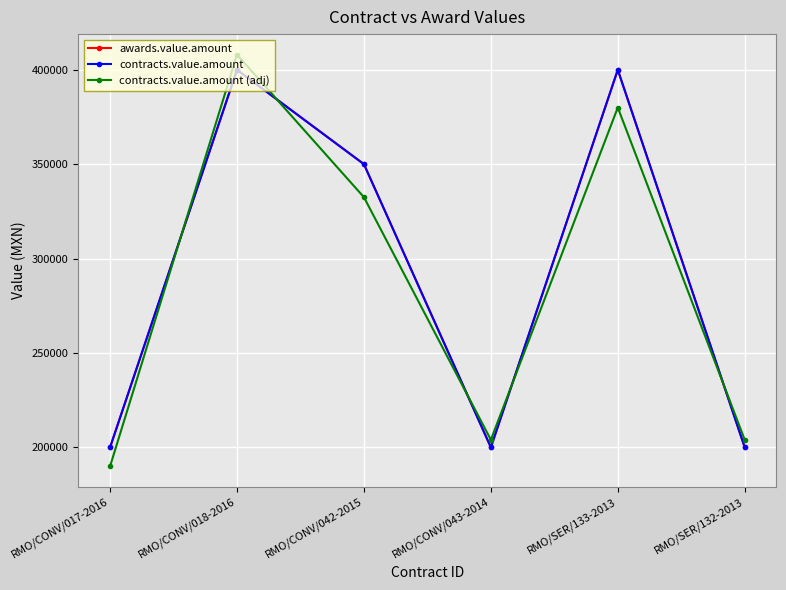

Read the contracts.value.amount (adj) value at RMO/CONV/043-2014.

204000